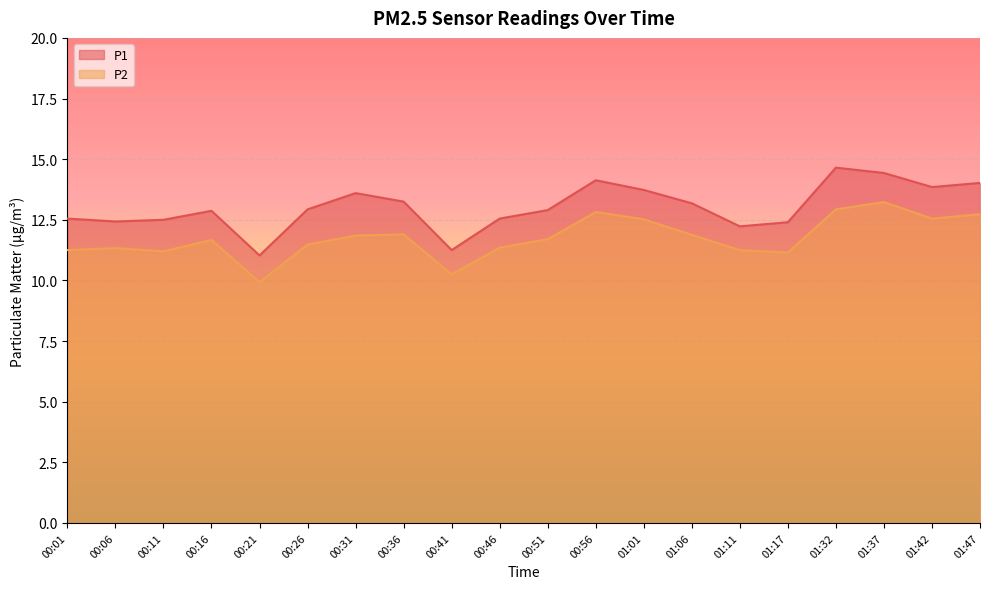

At which label does P2 reach its minimum?

00:21